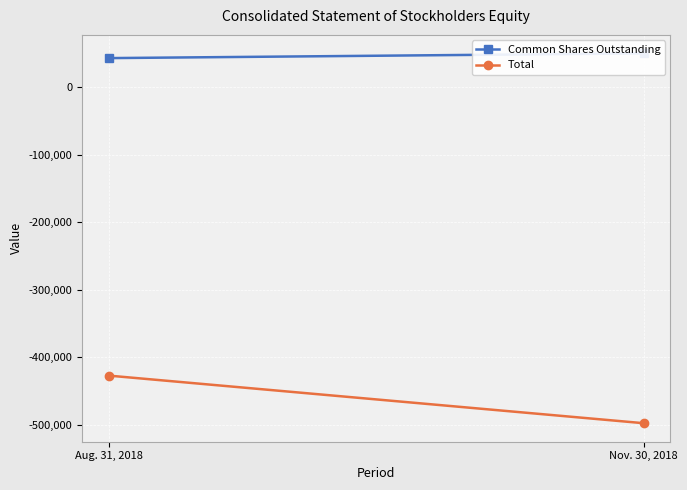

What is the label of the 1st point from the right?

Nov. 30, 2018